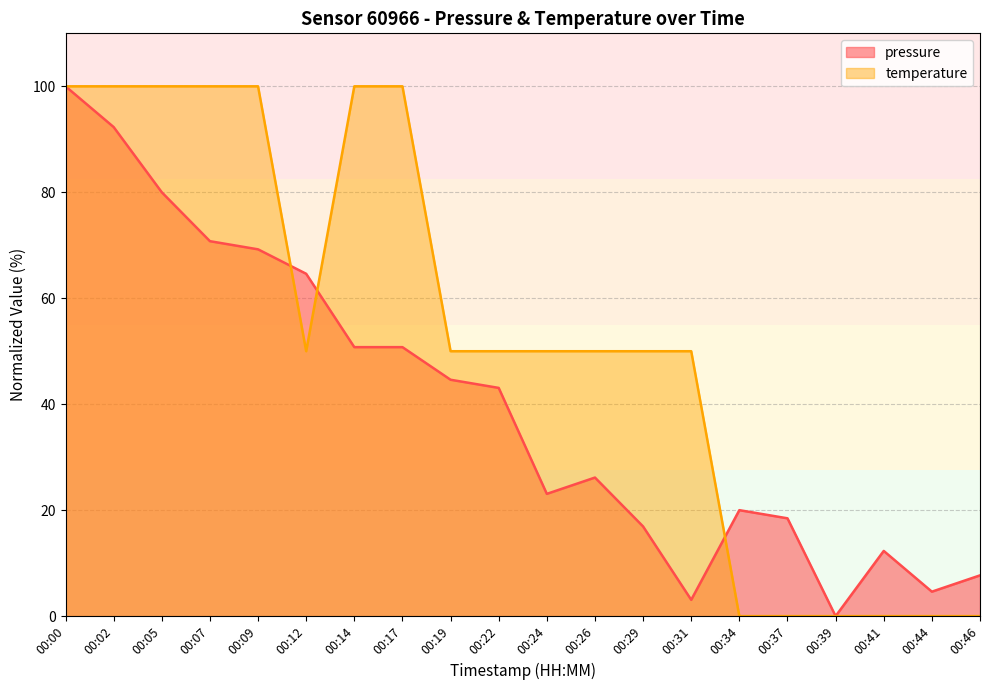

Rank the series by their maximum value, from highest to lowest.

pressure, temperature